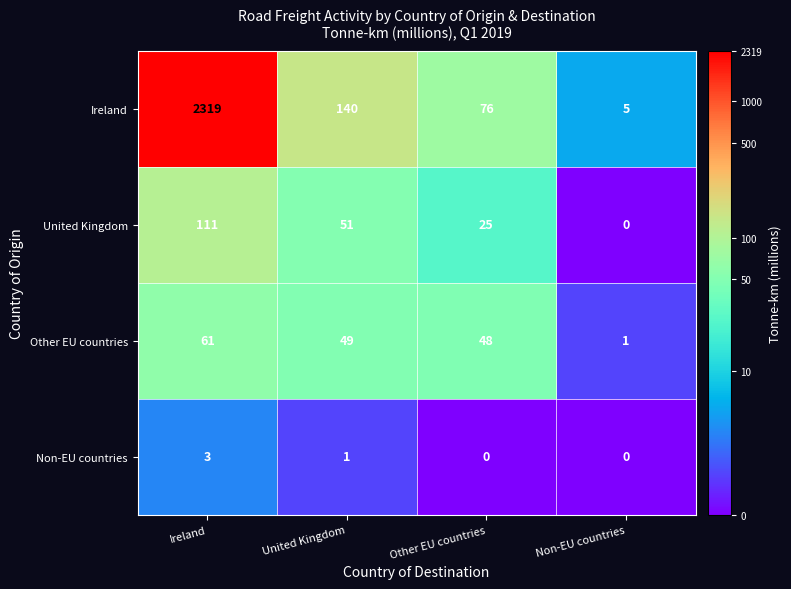

What is the sum of all Ireland values?

2540